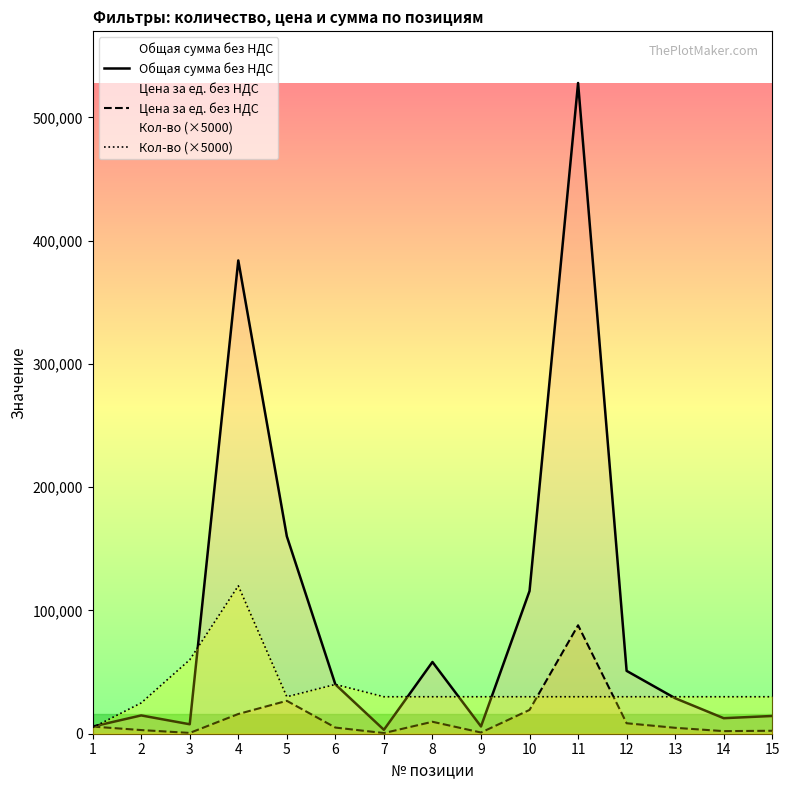

At which category is the sum across all series the highest?

11